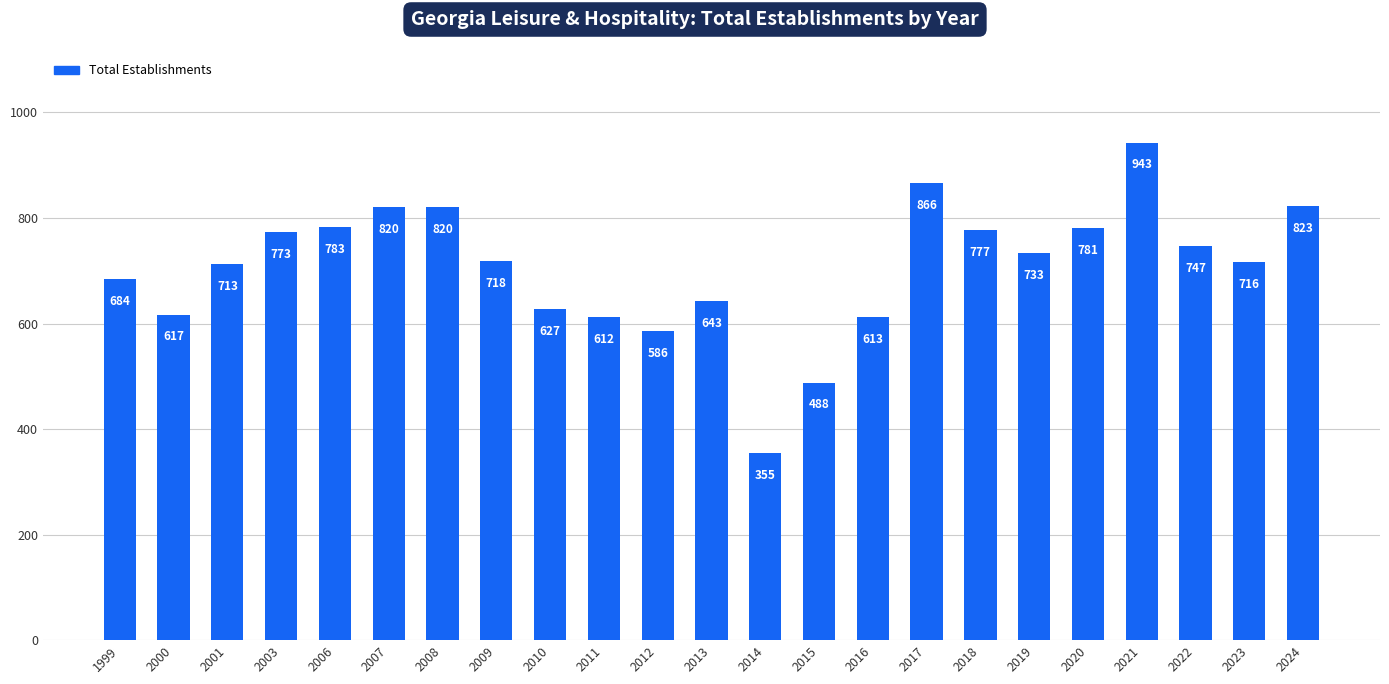

The value at 2006 is 1217. True or false?

False